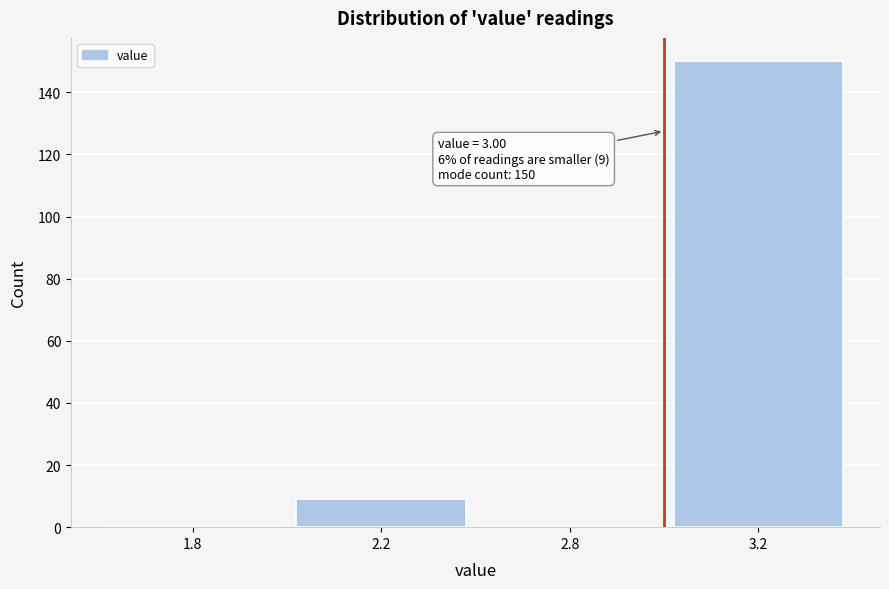

Reading left to right, what are all the values shown in this chart?

1.8=0	2.2=9	2.8=0	3.2=150